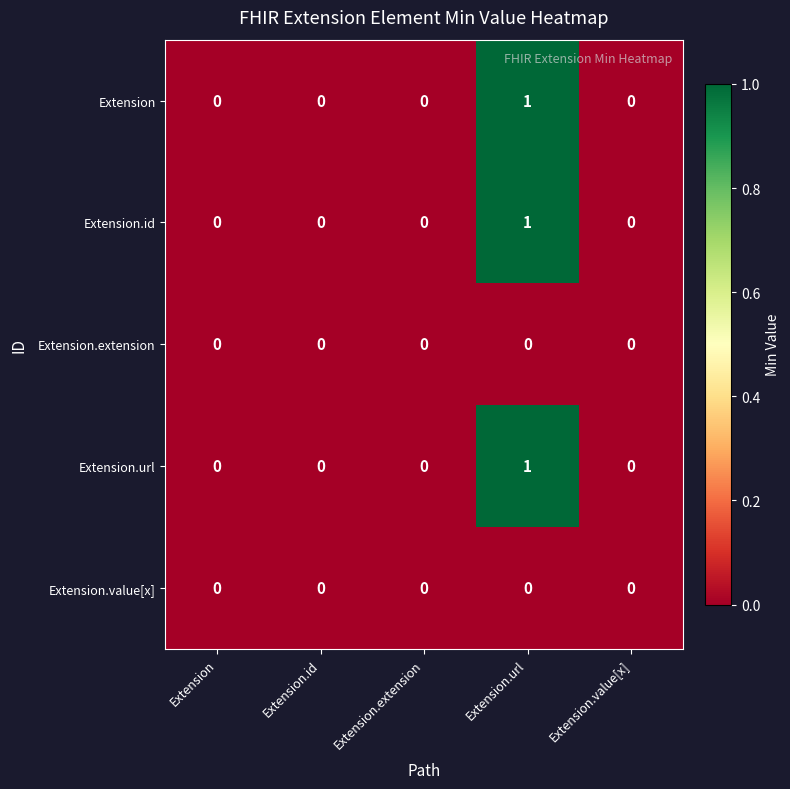

The Extension series shows 0 at Extension.id. True or false?

True